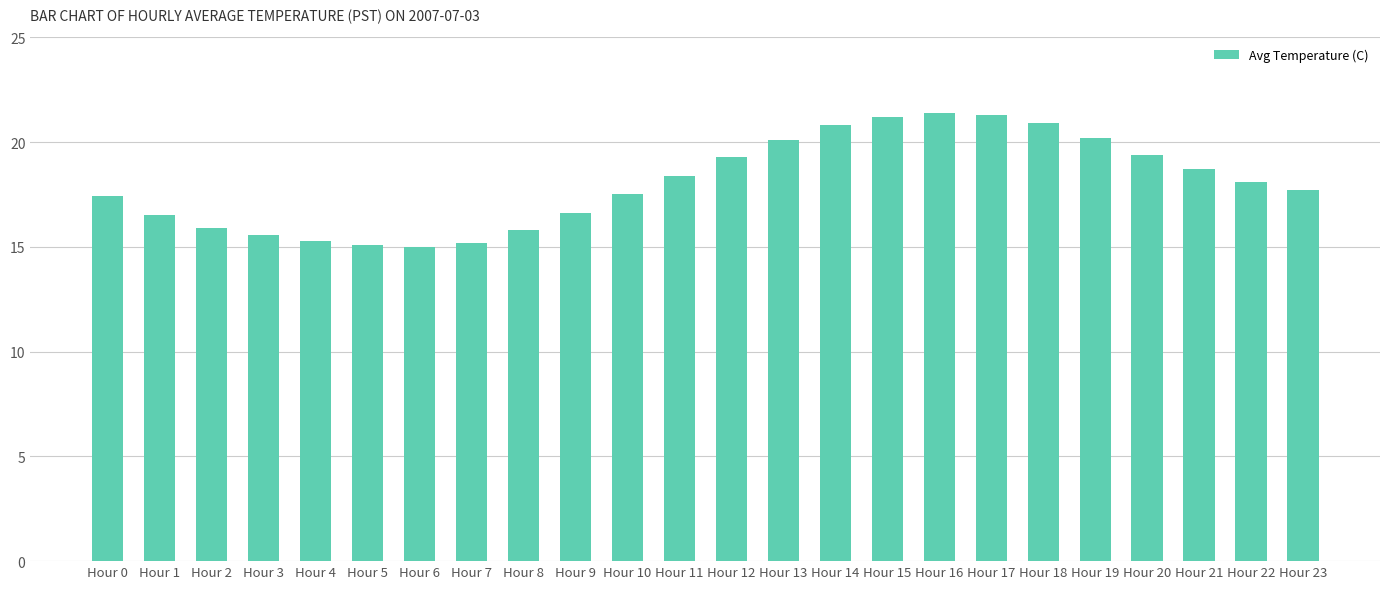

What is the smallest value displayed?

15.0